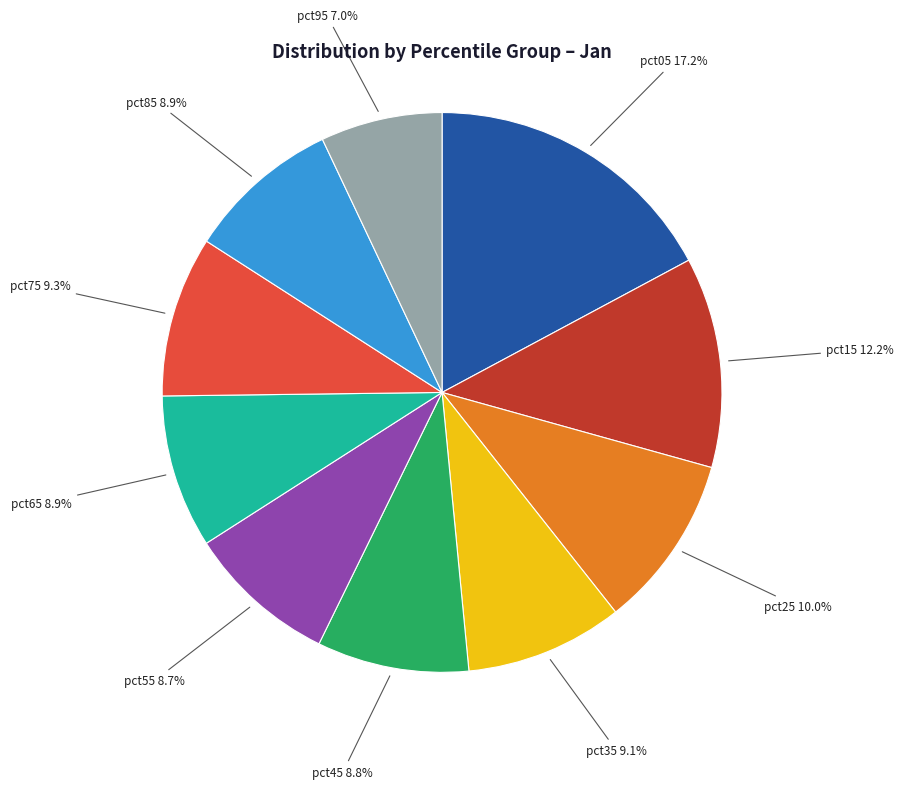

Is there a majority slice in this chart?

No